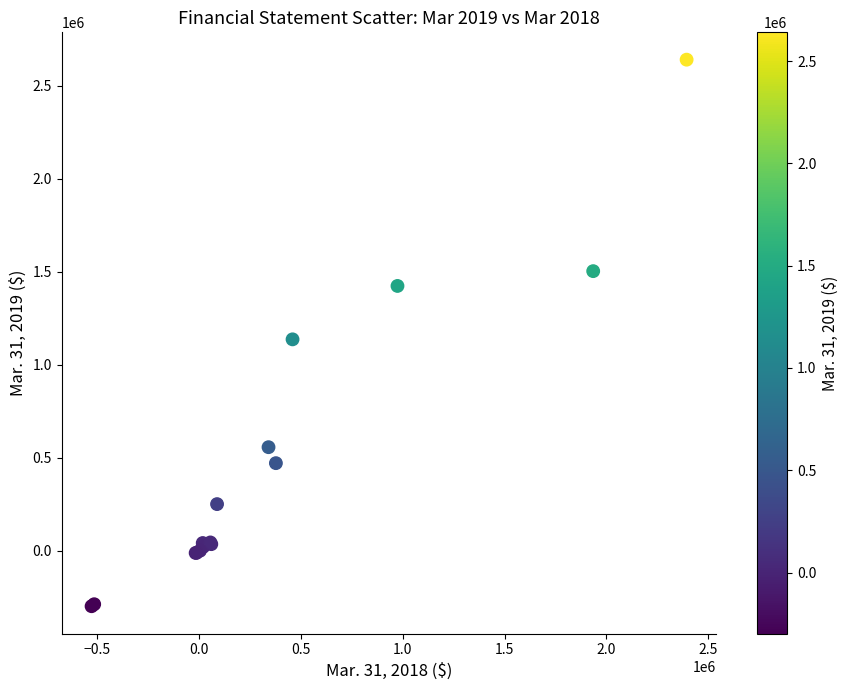

What Y value in the scatter plot is closest to 1171251?

1136836